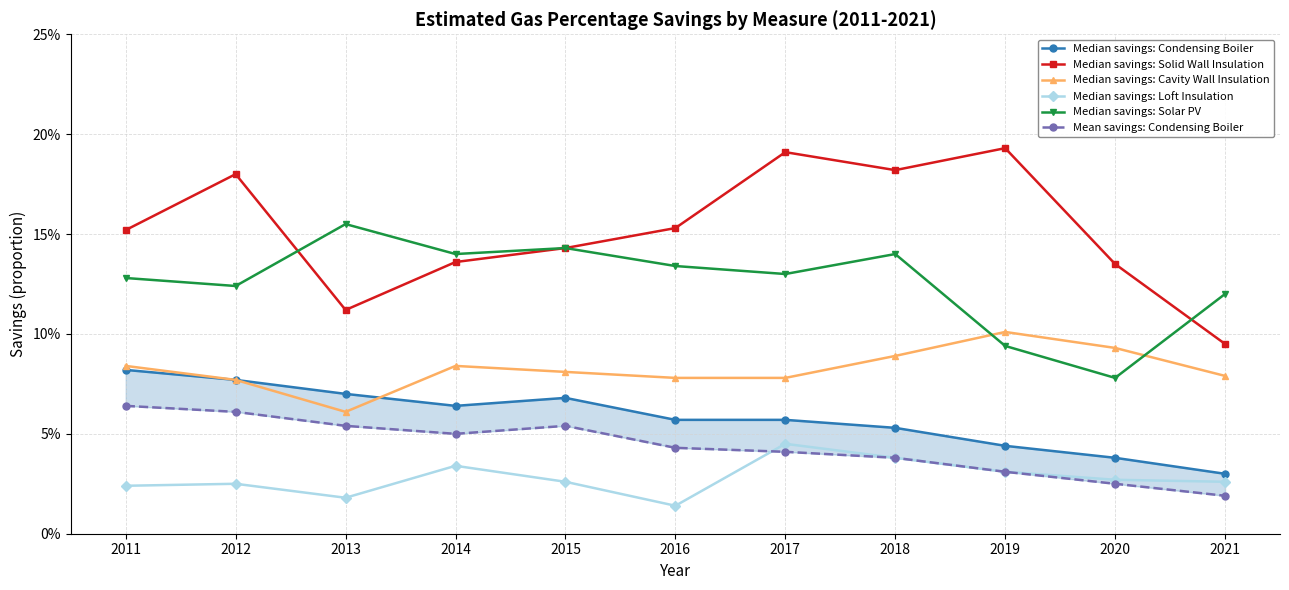

List the series in order of their peak value, lowest first.

Median savings: Loft Insulation, Mean savings: Condensing Boiler, Median savings: Condensing Boiler, Median savings: Cavity Wall Insulation, Median savings: Solar PV, Median savings: Solid Wall Insulation